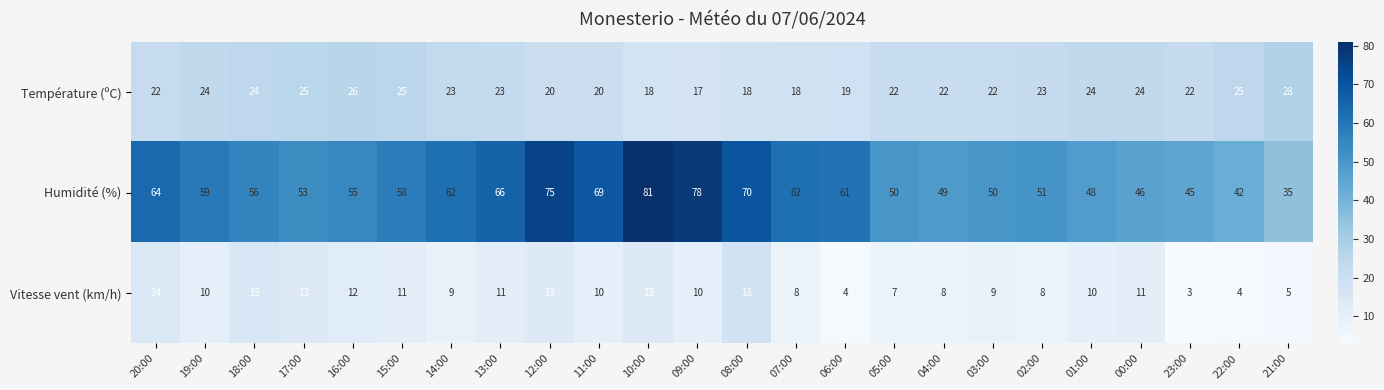

Which label corresponds to the largest value in the chart?

10:00